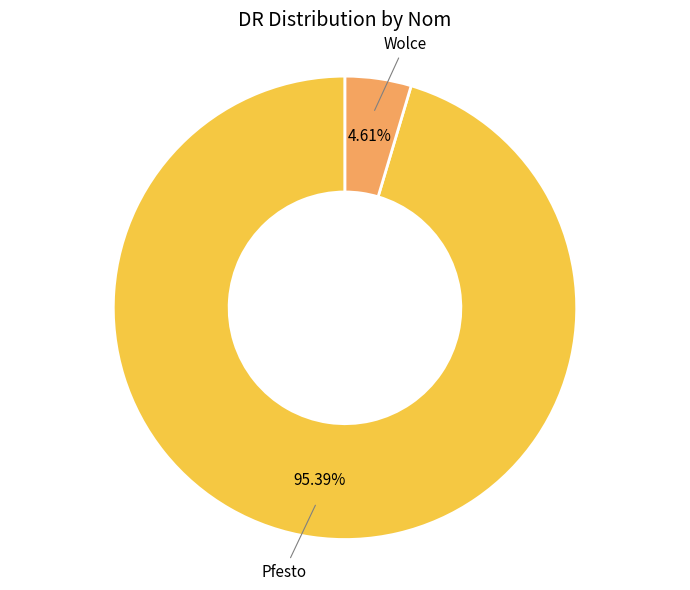

Approximately how many times larger is the value at Pfesto compared to Wolce?

20.7